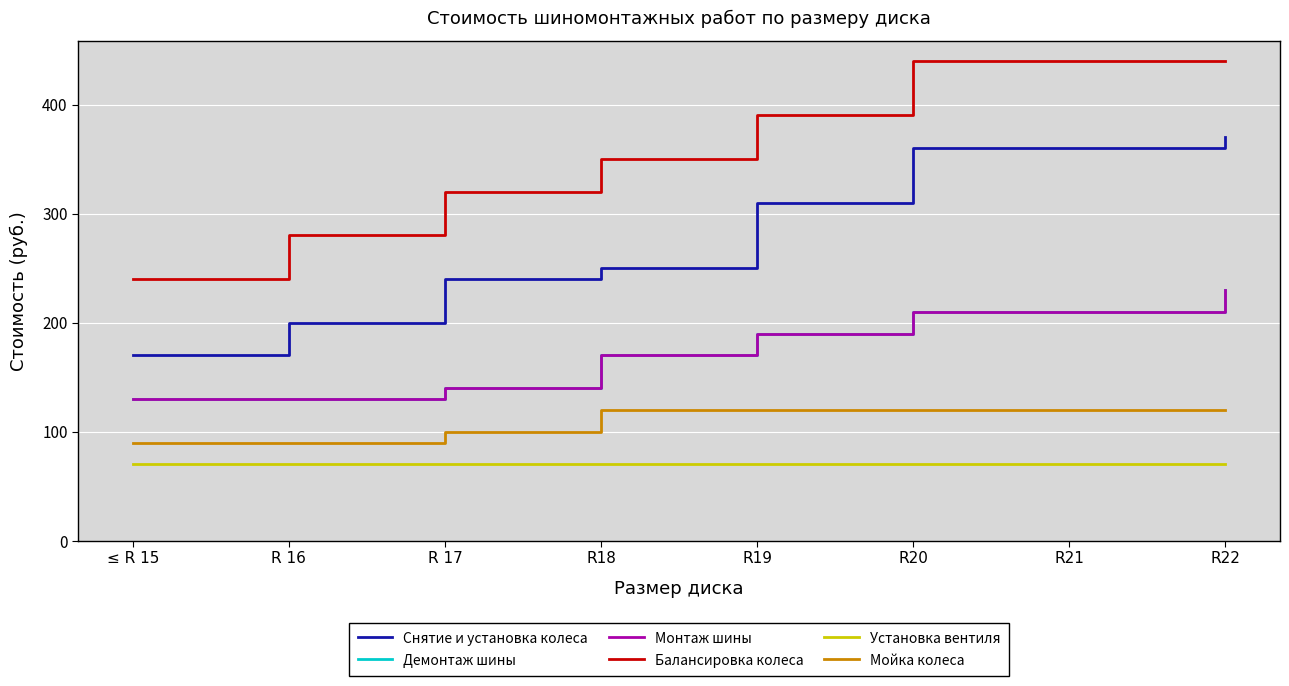

Does the chart display data point markers on the line(s)?

No